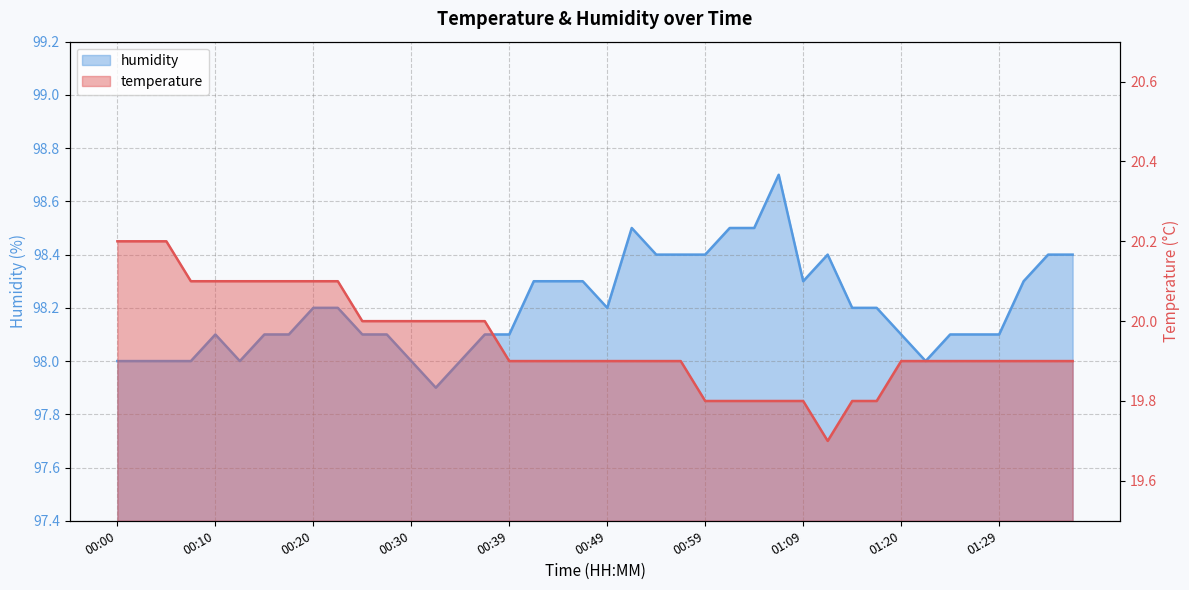

What value does the temperature series have at 00:44?

19.9